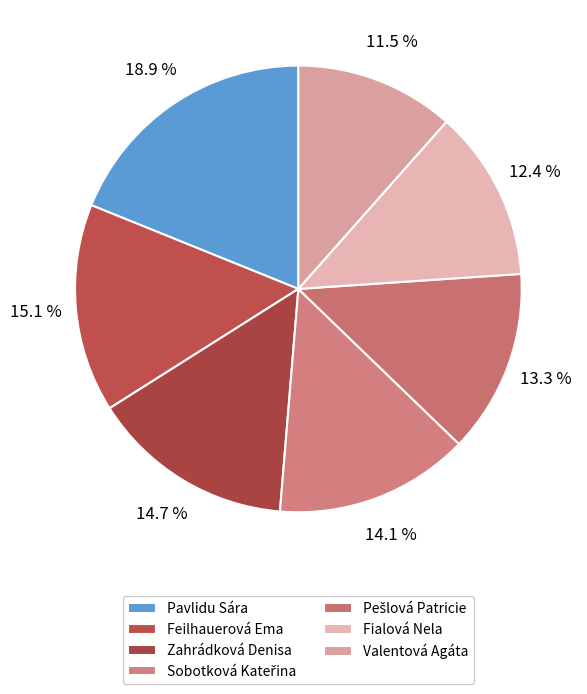

To the nearest percent, what is the difference between the Pavlidu Sára and Valentová Agáta slice percentages?

7%